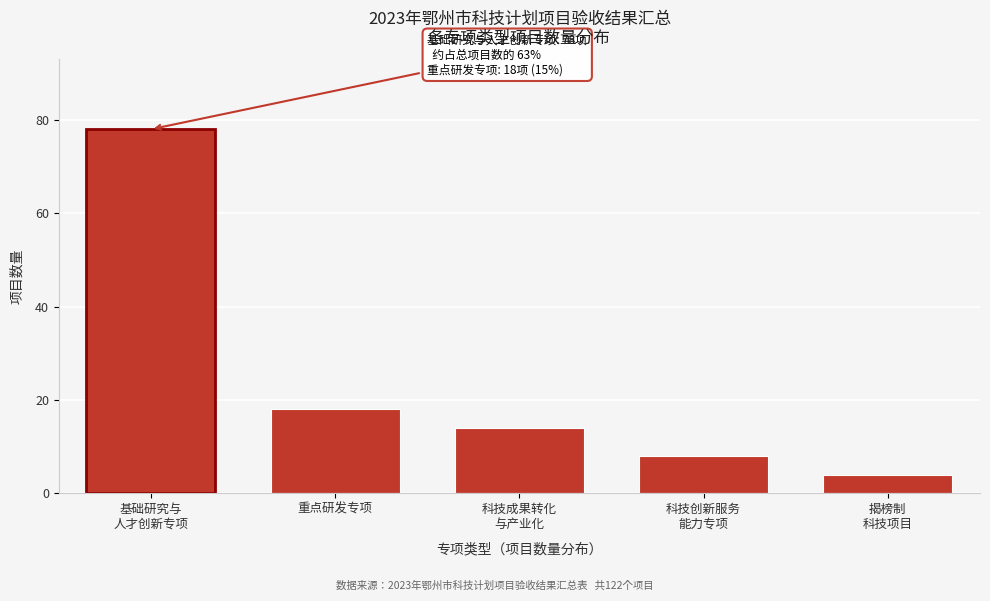

Reading left to right, list all the values displayed in this chart.

78	18	14	8	4